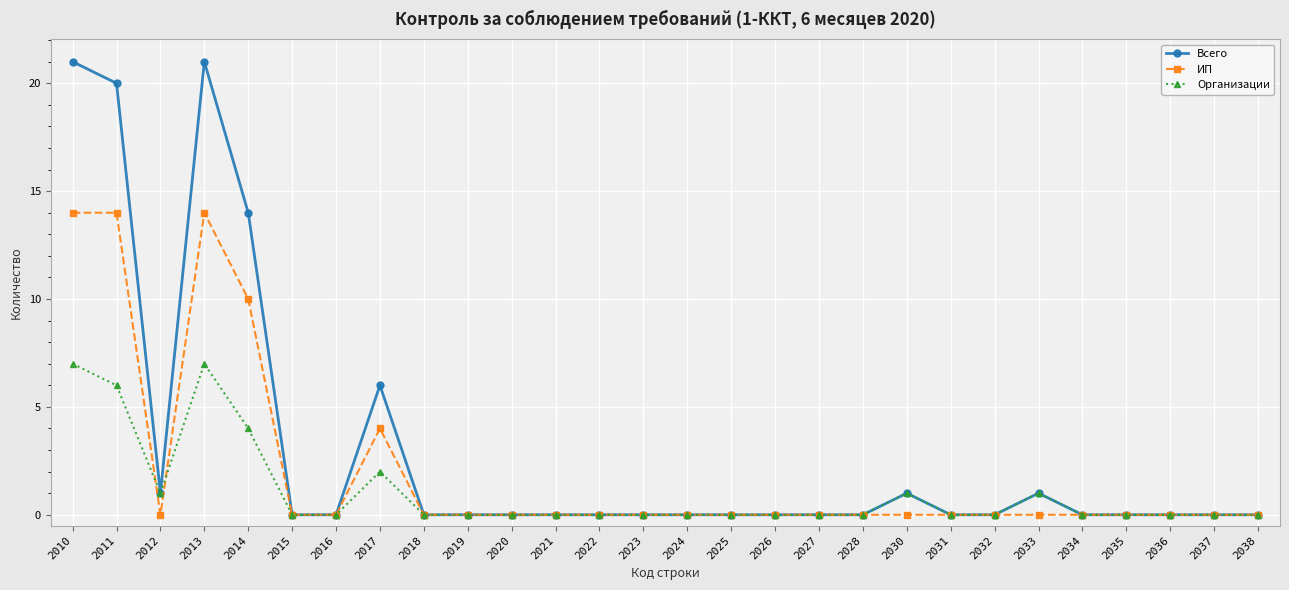

What is the greatest value displayed?

21